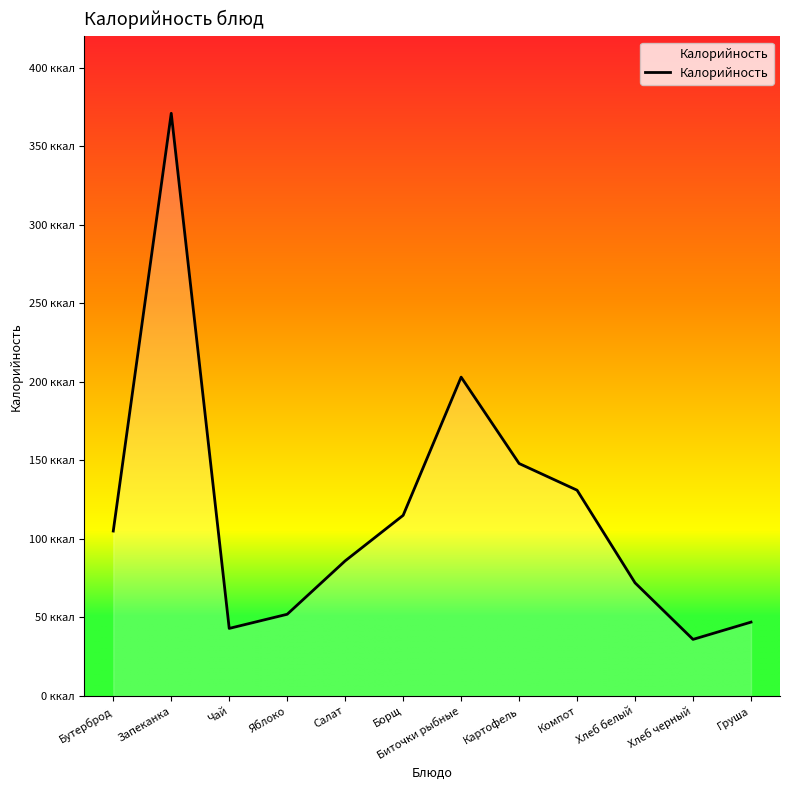

Reading right to left, list all the values displayed in this chart.

47	36	72	131	148	203	115	86	52	43	371	105